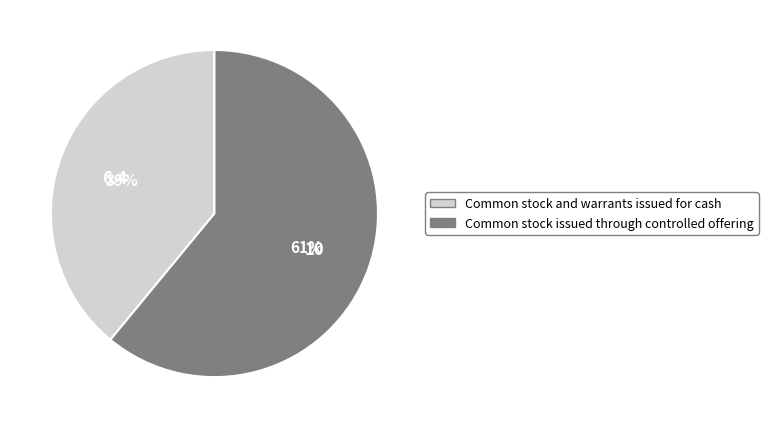

To the nearest percent, what is the combined percentage of Common stock and warrants issued for cash and Common stock issued through controlled offering?

100%